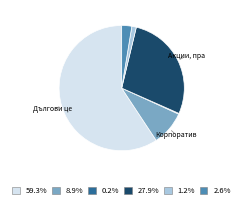

Is there any slice that represents more than half of the pie?

Yes